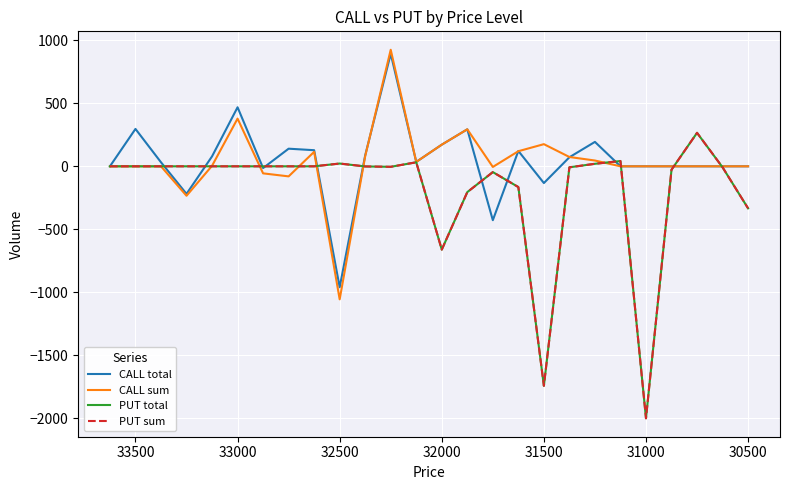

In PUT sum, how many points are lower than both neighbors (excluding endpoints)?

4